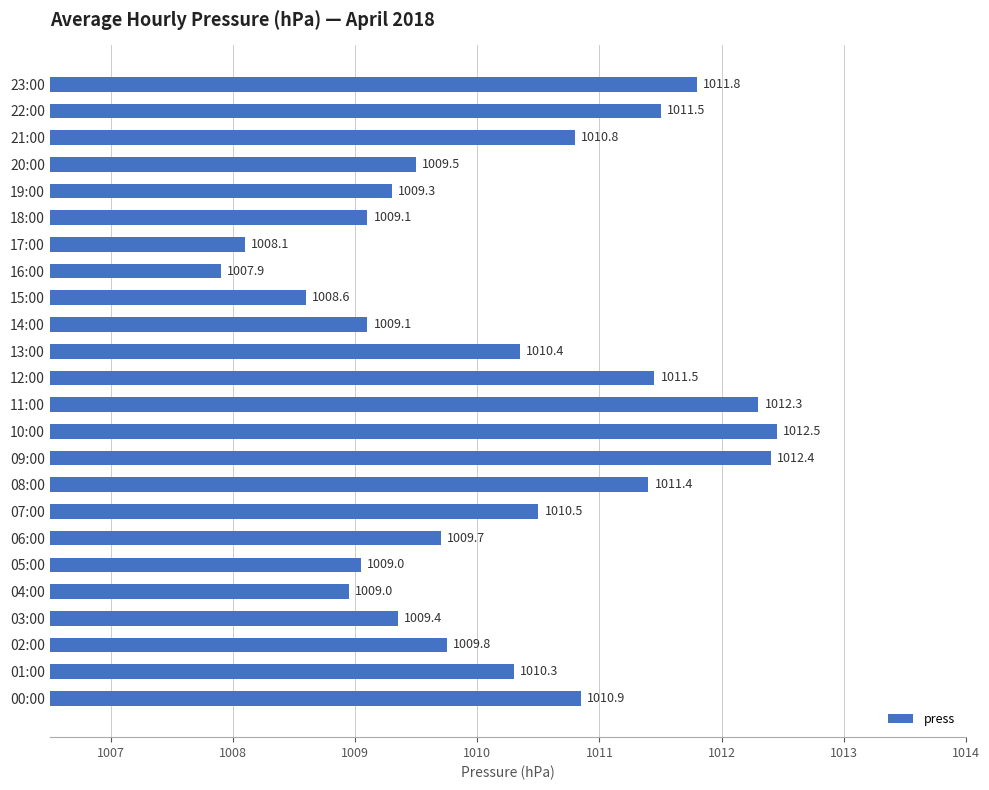

What is the change in value from 18:00 to 19:00?

+0.2